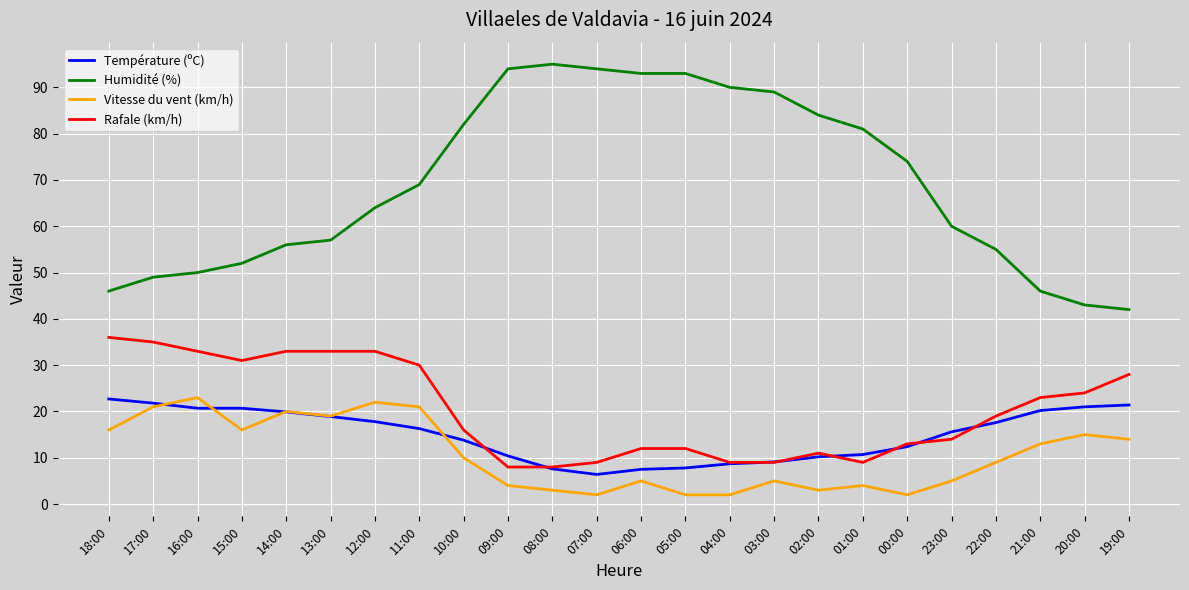

True or false: Vitesse du vent (km/h) and Humidité (%) cross at least once.

False